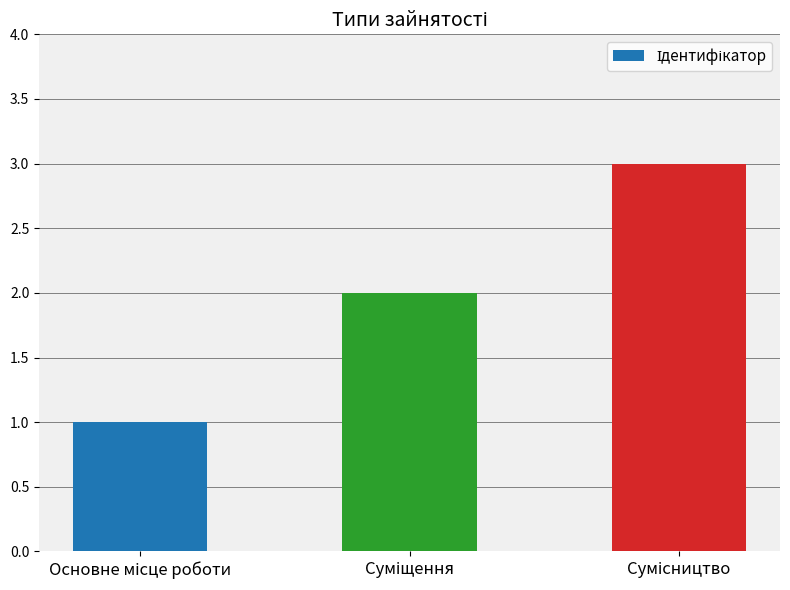

What is the greatest value displayed?

3